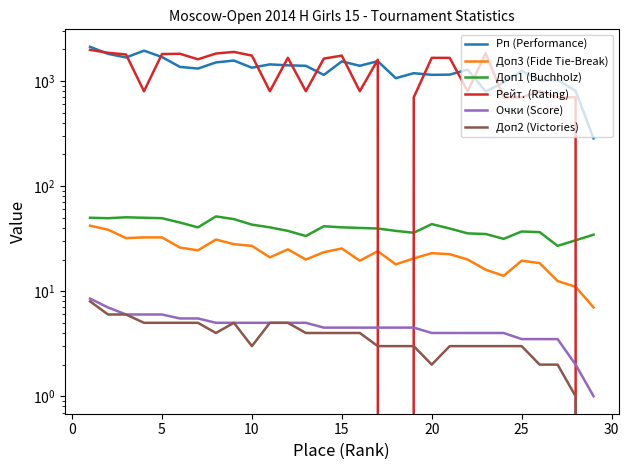

How many data points in Очки (Score) are above 4?

19